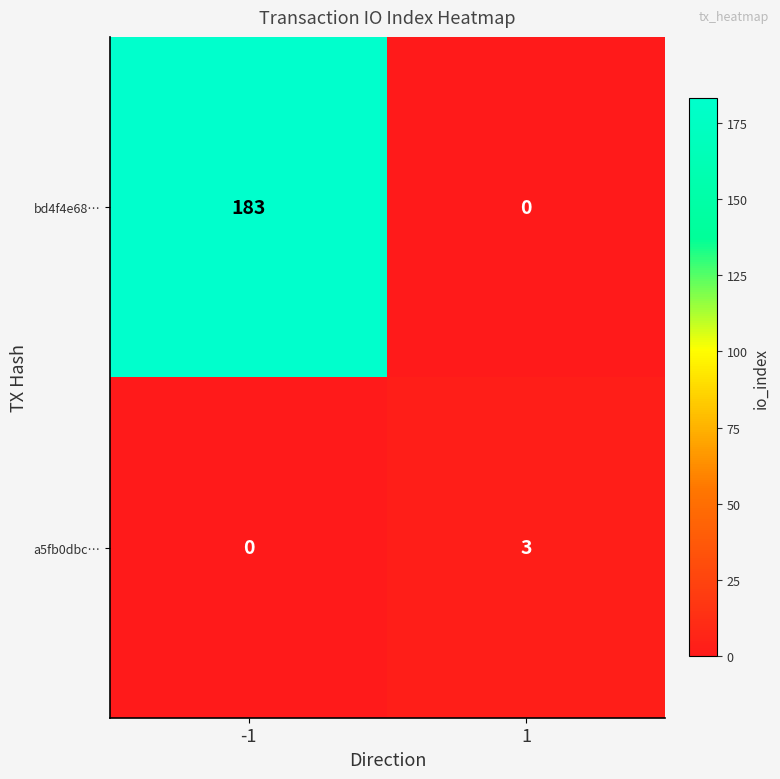

What is the total value across all series at 1?

3